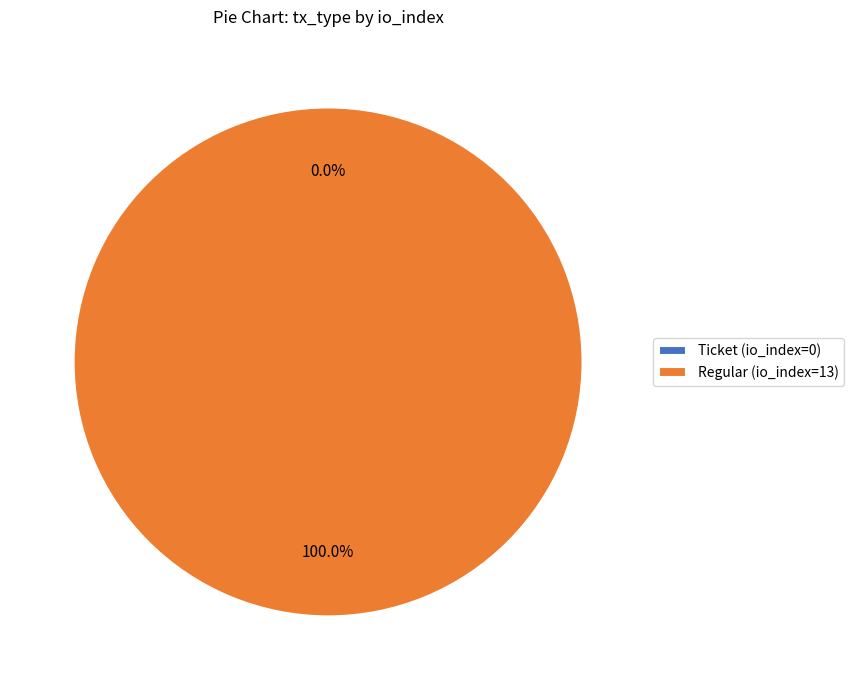

Which category has the biggest portion of the pie?

Regular (io_index=13)